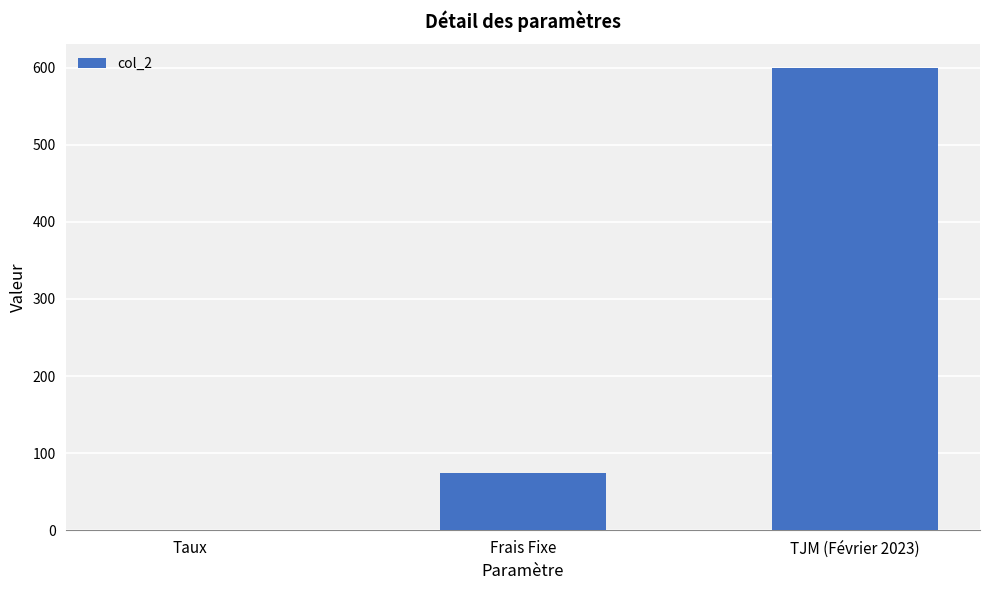

At which category does the chart reach its peak across all series?

TJM (Février 2023)